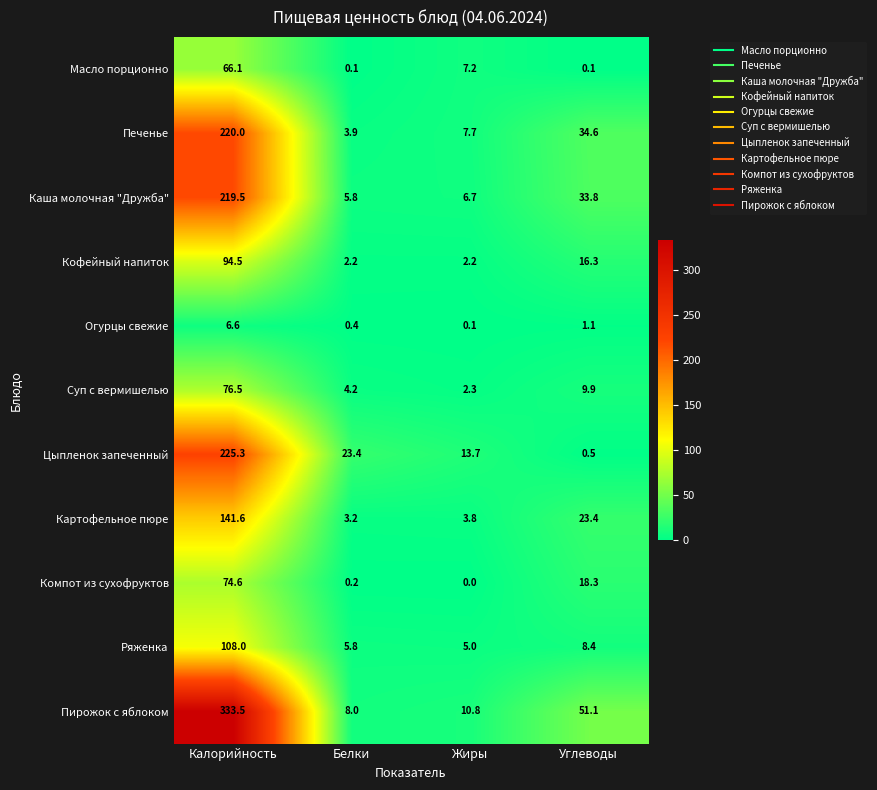

Is it true that Компот из сухофруктов equals 15.4 at Калорийность?

False